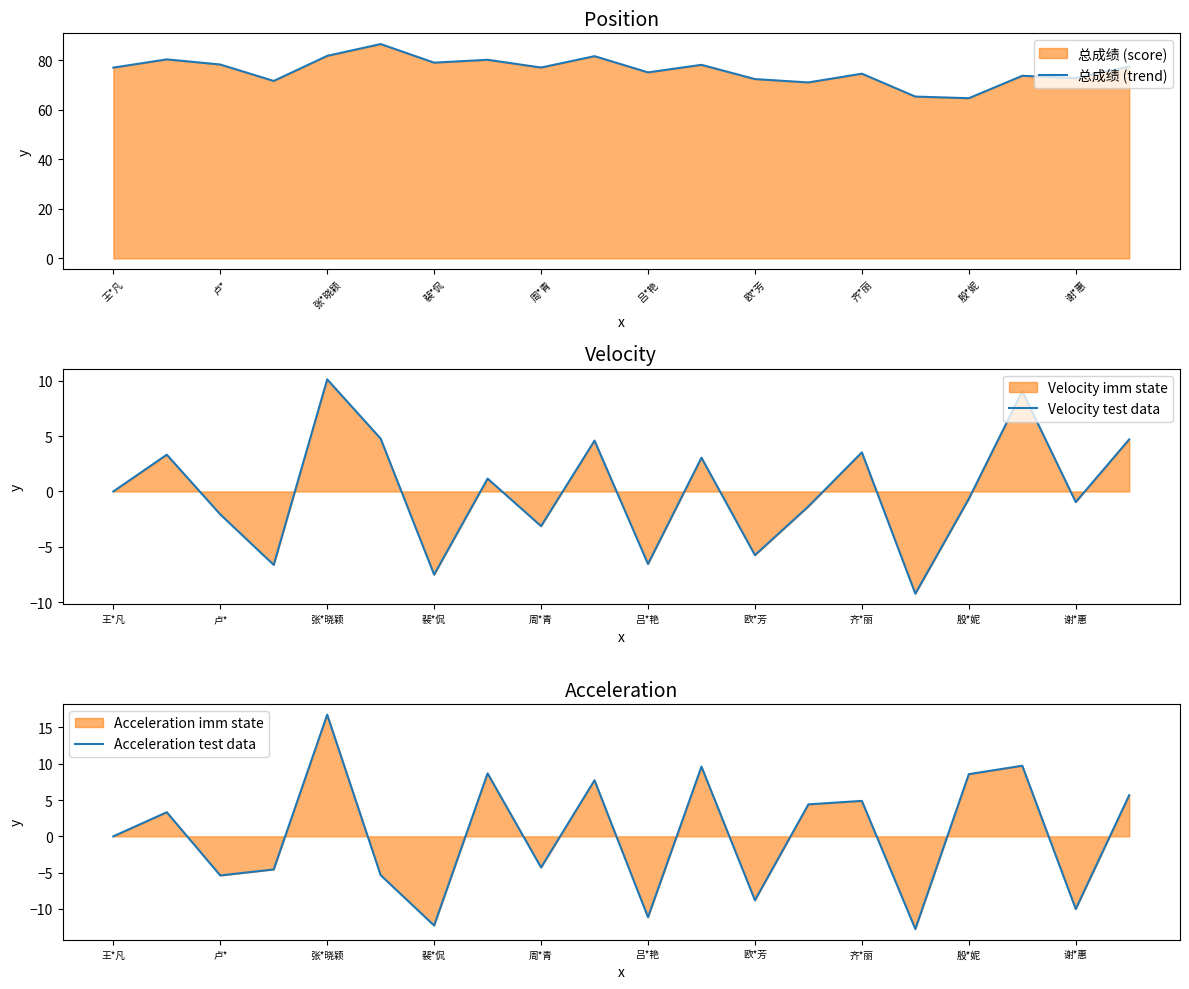

What is the highest value of the 总成绩 (trend) series?

86.5